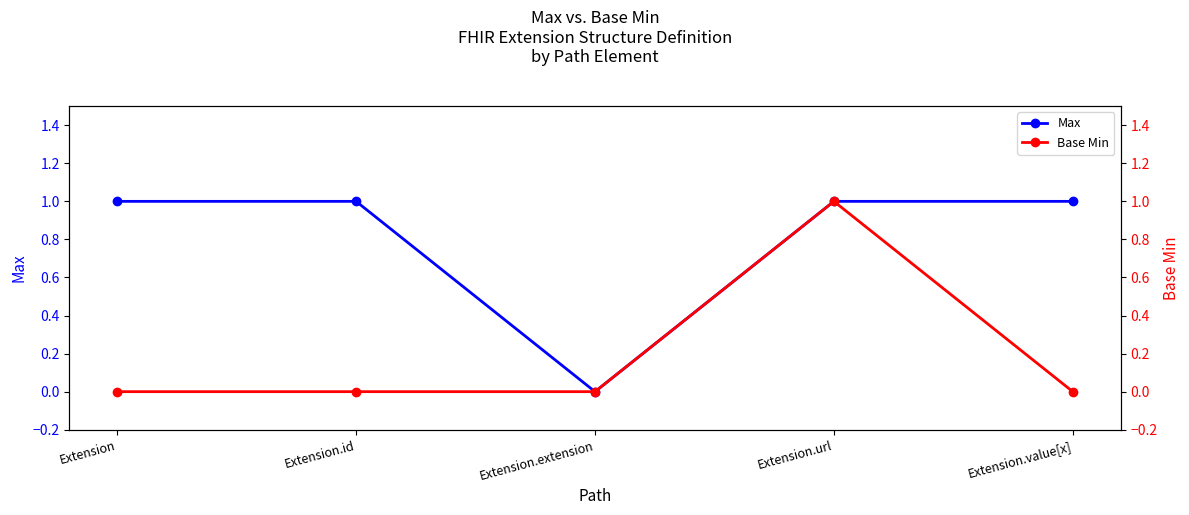

True or false: Base Min and Max cross at least once.

False